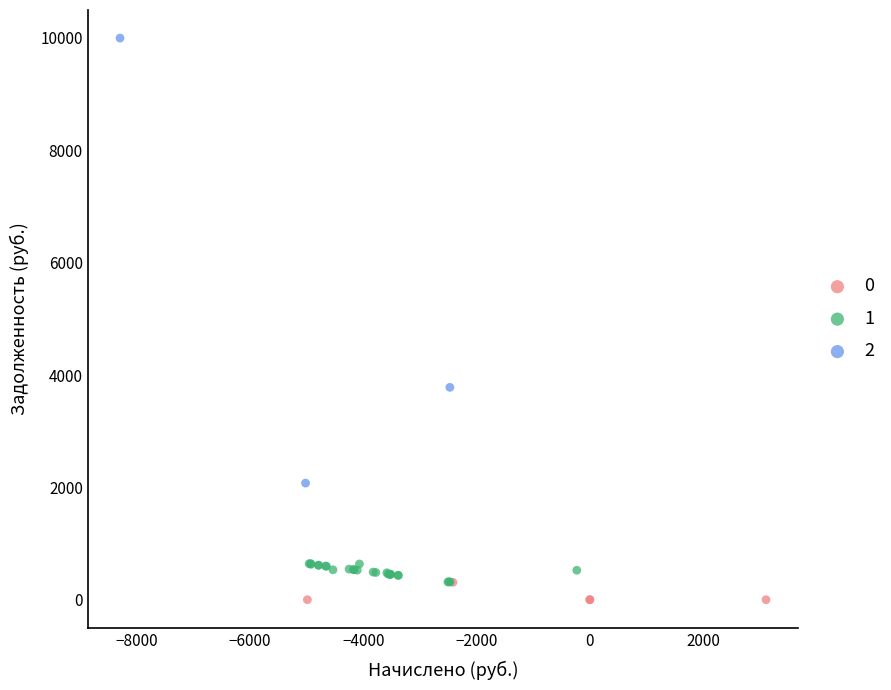

Which series has the widest spread of Y values?

2